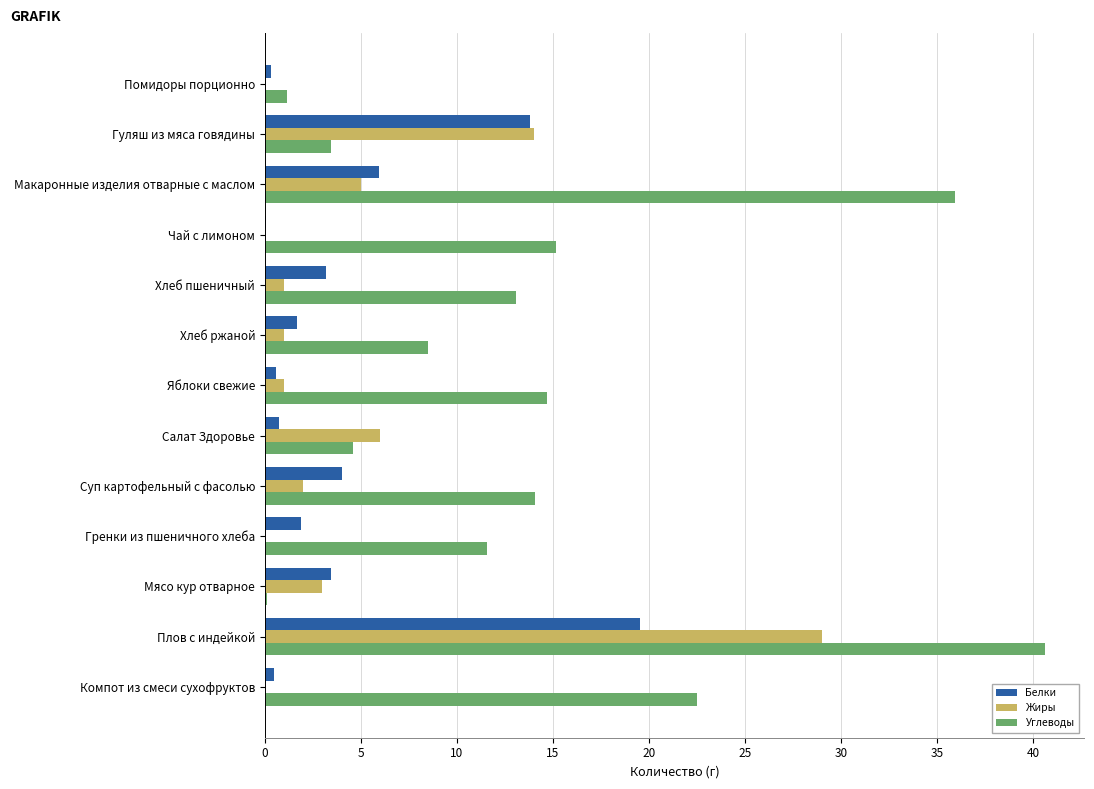

Between Помидоры порционно and Хлеб ржаной, which series saw the biggest shift?

Углеводы